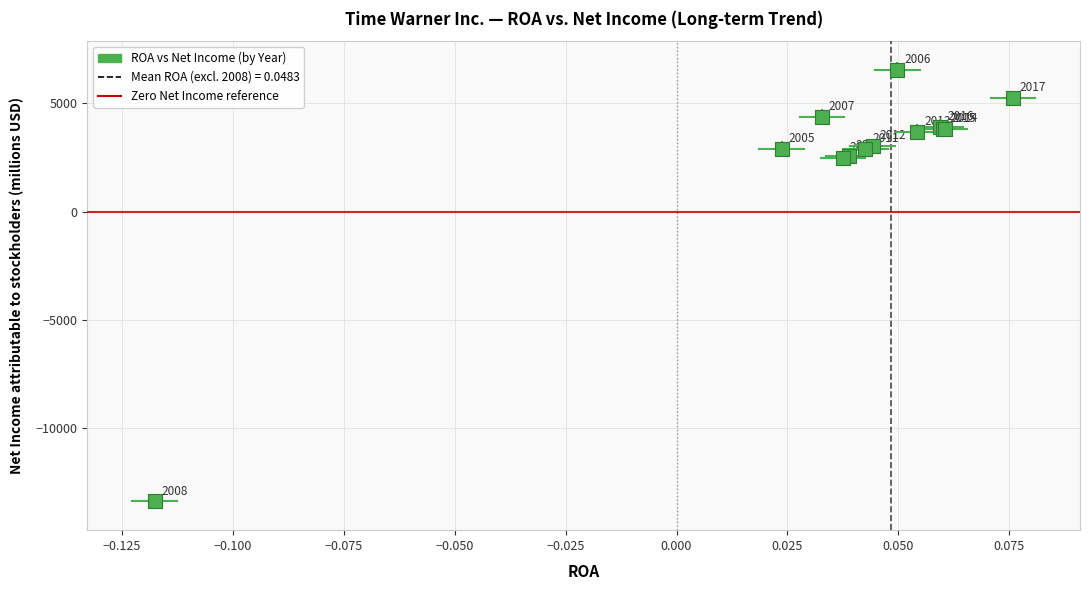

What Y value in the scatter plot is closest to -3425?

2468